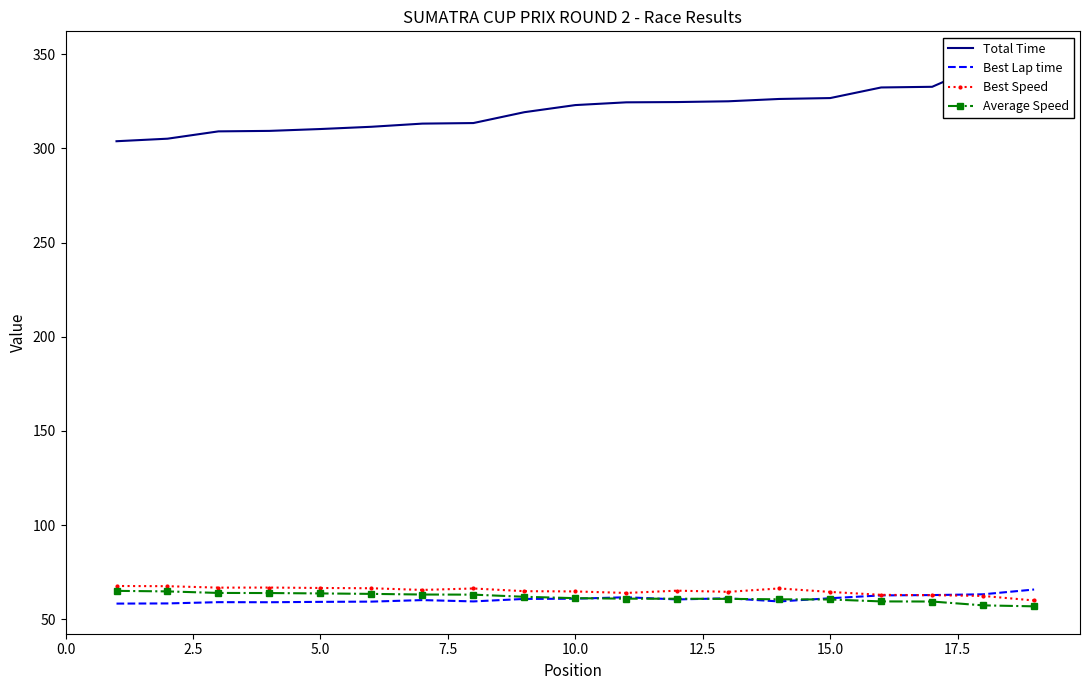

What is the minimum value for Best Lap time?

58.4